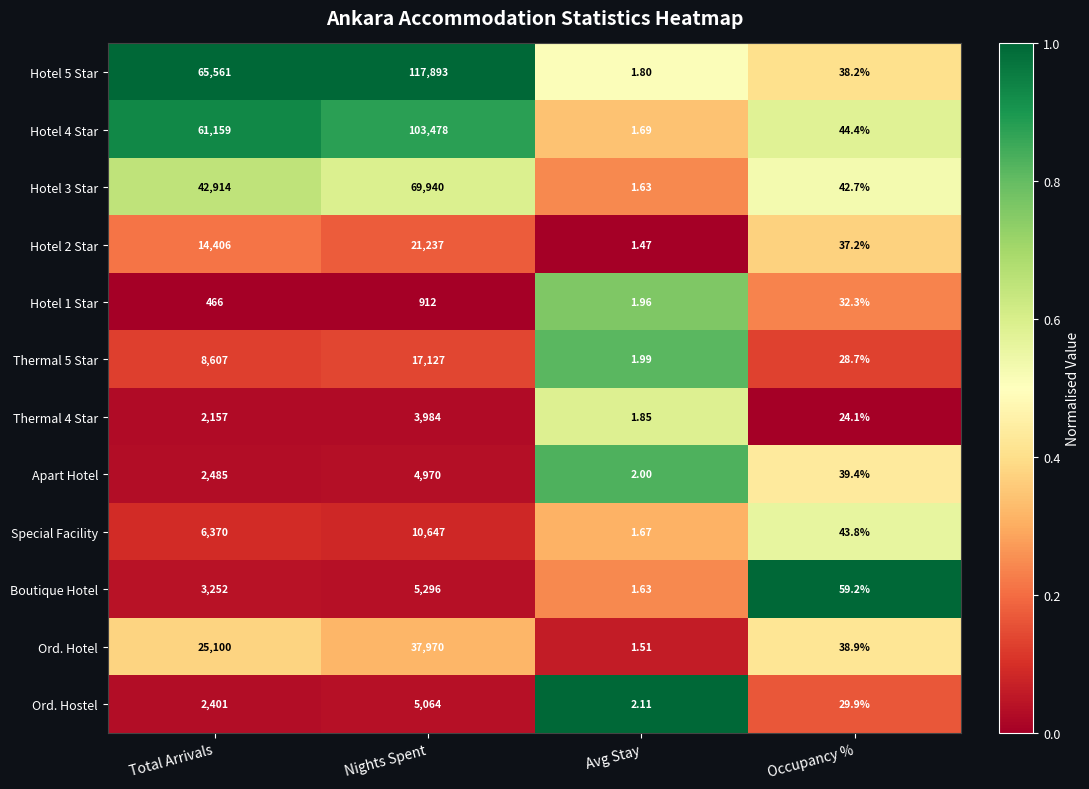

At which category is the sum across all series the highest?

Nights Spent